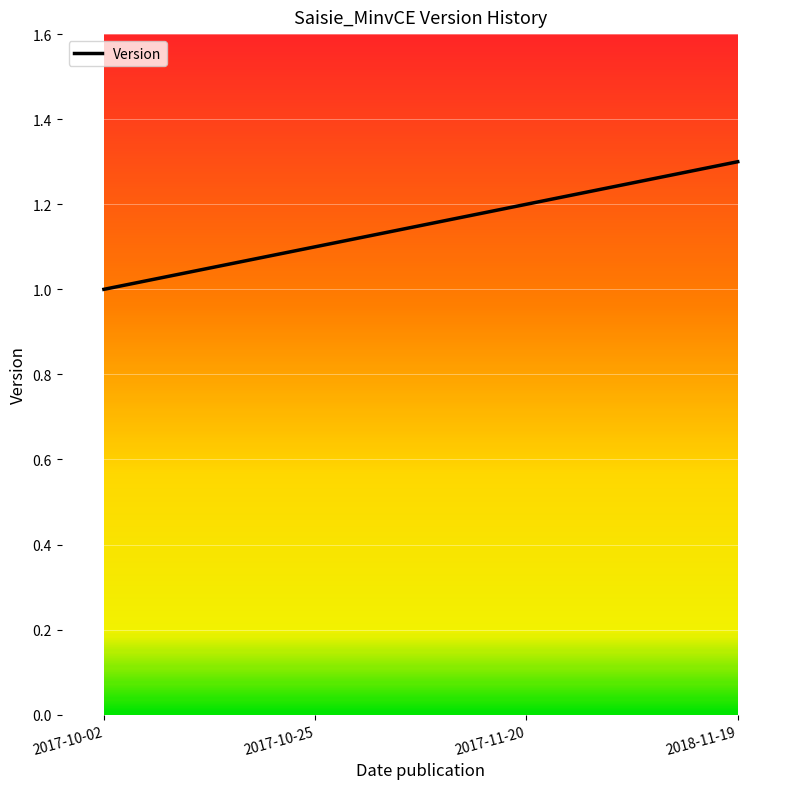

Read the value at 2017-11-20.

1.2